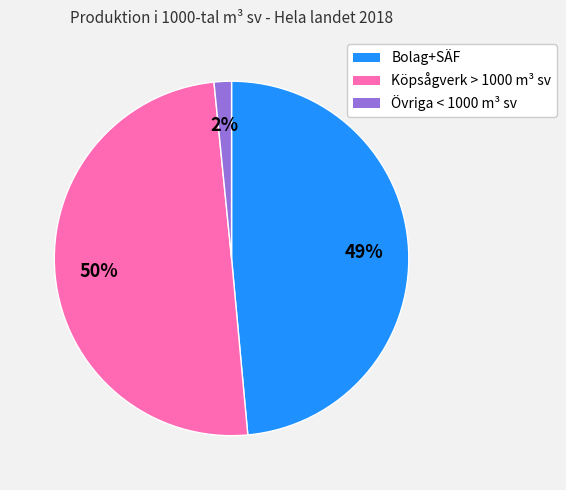

Approximately how many times larger is the value at Köpsågverk > 1000 m³ sv compared to Bolag+SÄF?

1.0